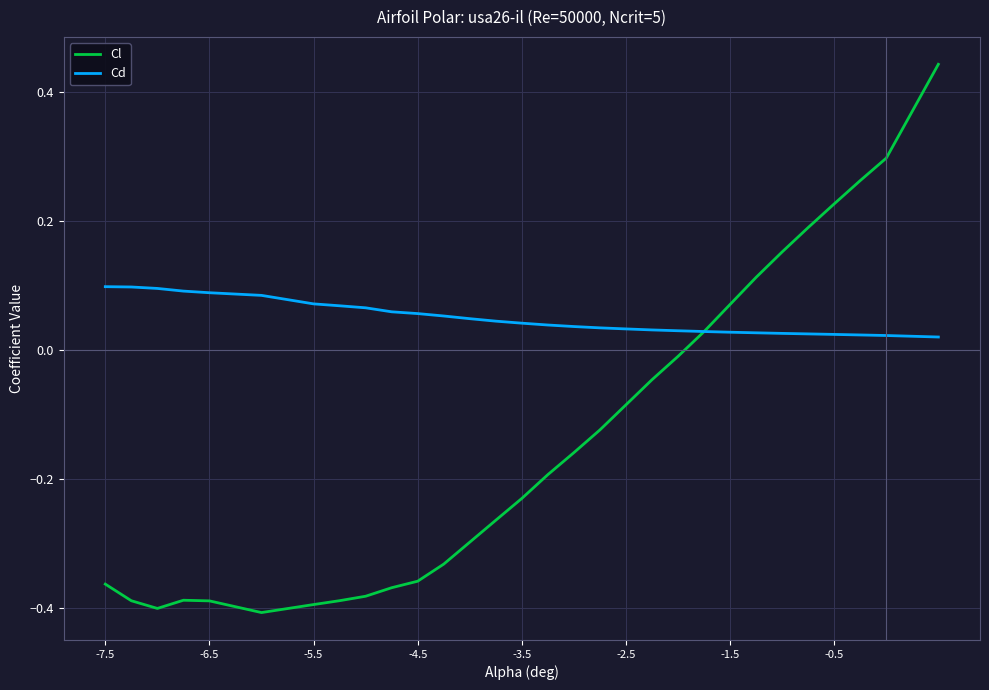

List the series in order of their overall mean, highest first.

Cd, Cl